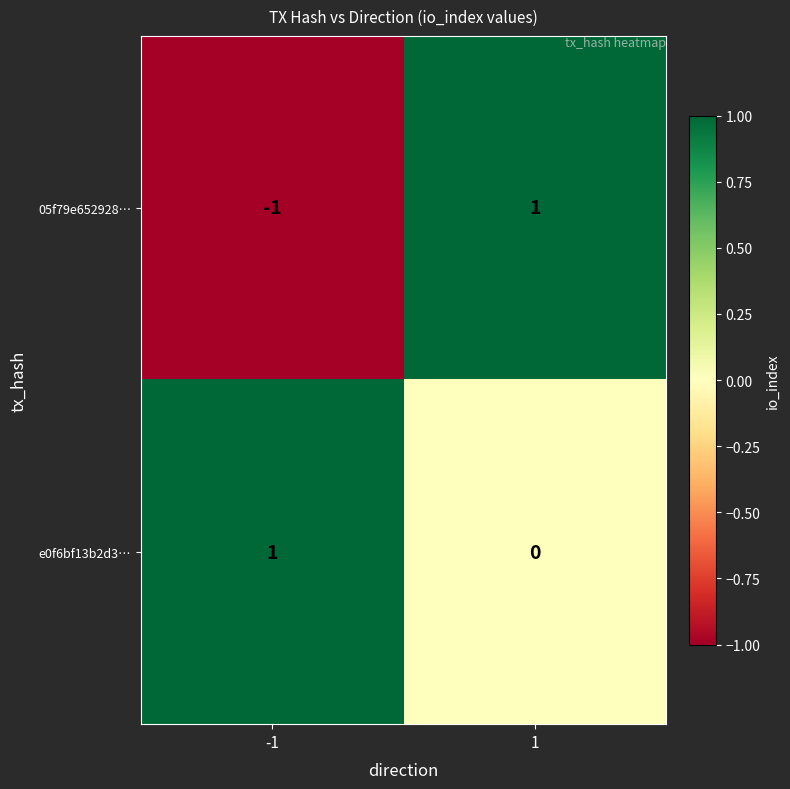

At 1, list the series in order from smallest to largest.

e0f6bf13b2d3…, 05f79e652928…